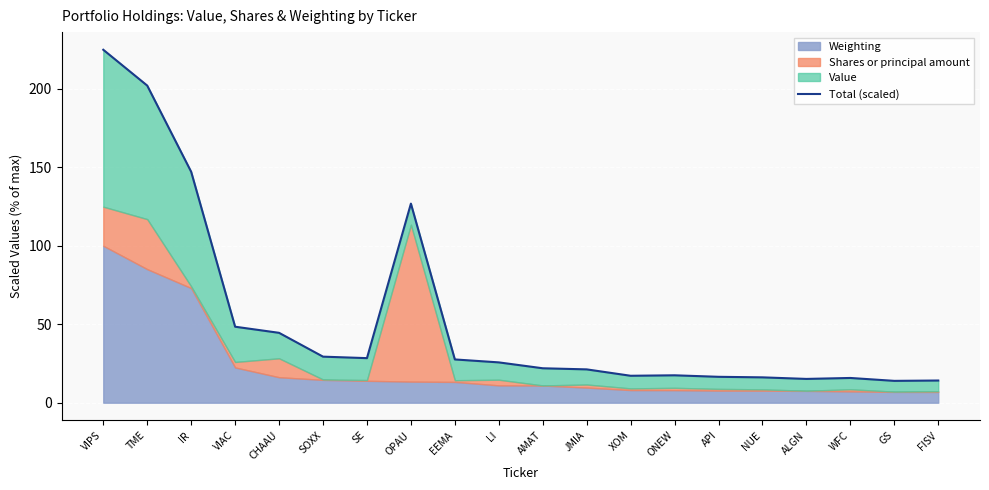

Count the number of categories in the chart.

20